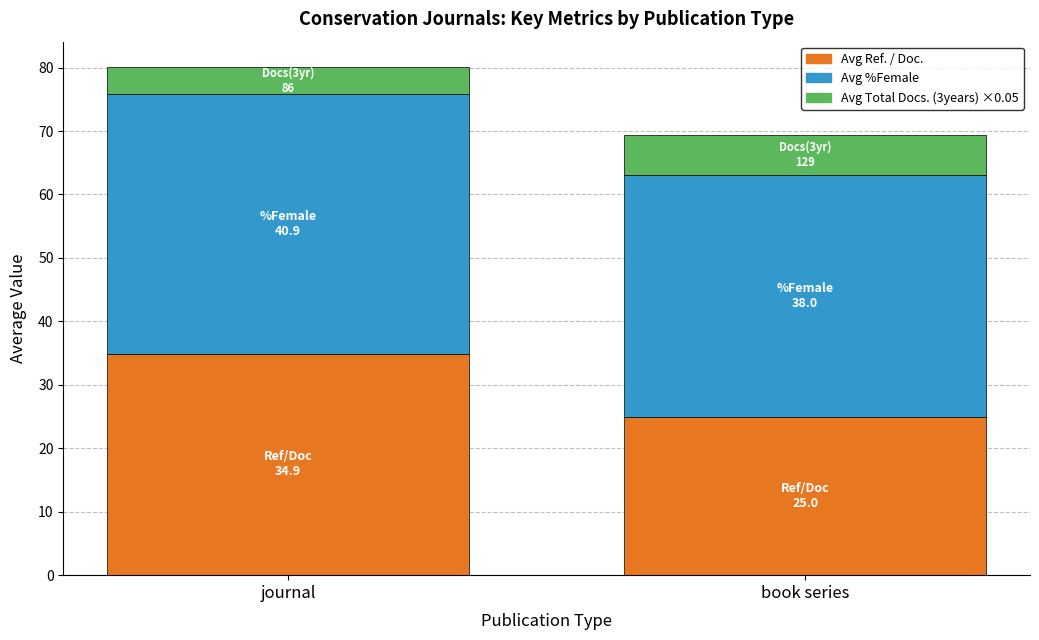

Rank the categories by Avg Ref. / Doc. value from highest to lowest.

journal, book series